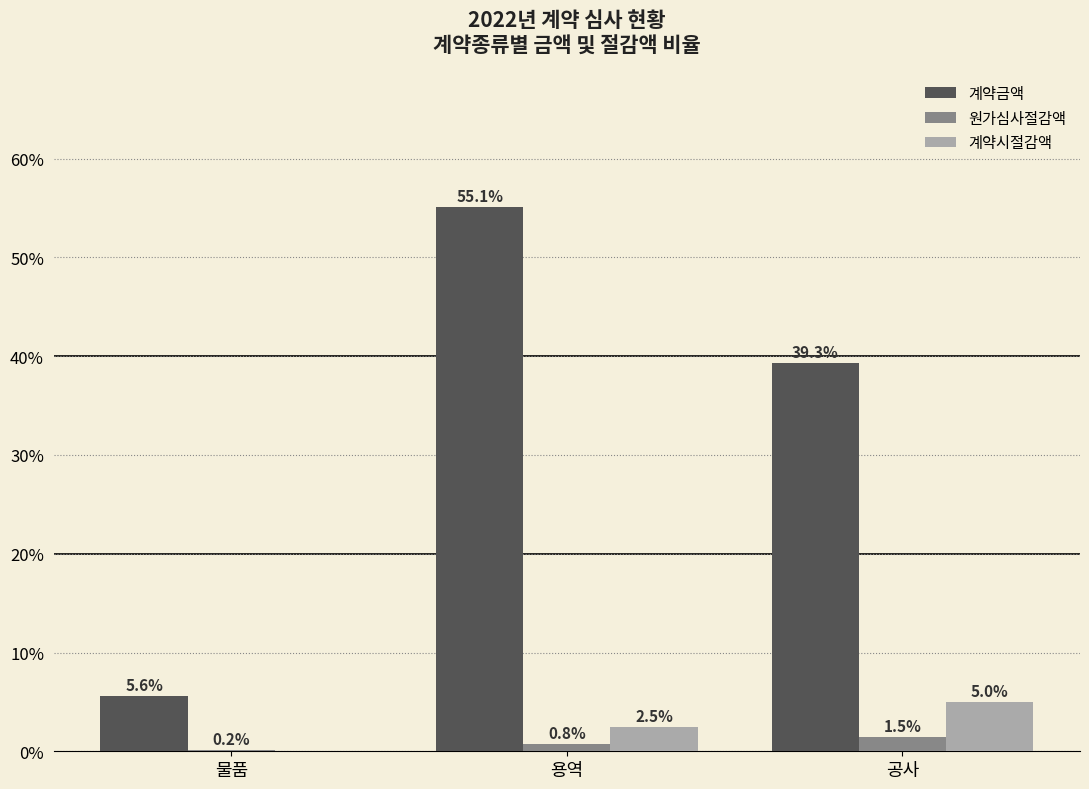

Reading right to left, transcribe all the data shown in this chart.

계약금액: 공사=39.3	용역=55.1	물품=5.6
원가심사절감액: 공사=1.5	용역=0.8	물품=0.2
계약시절감액: 공사=5.0	용역=2.5	물품=0.0